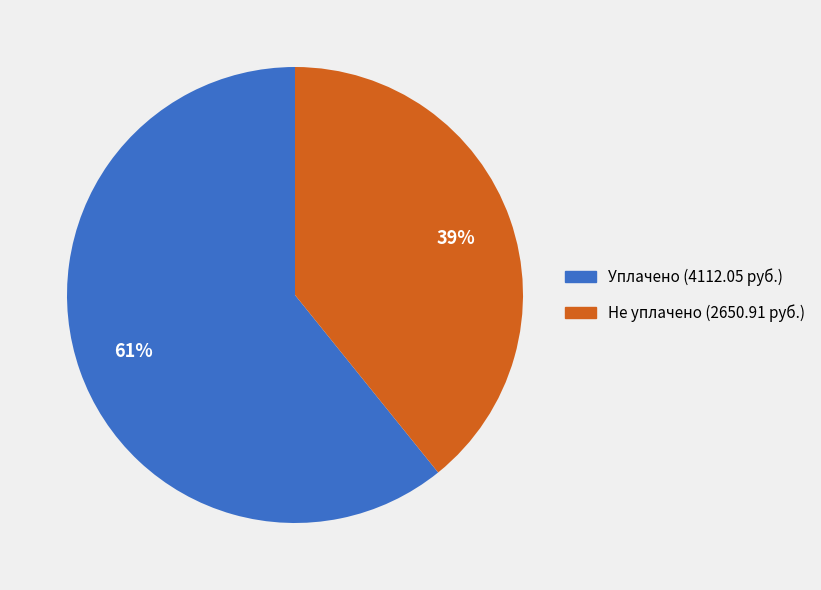

How many slices are in this pie chart?

2